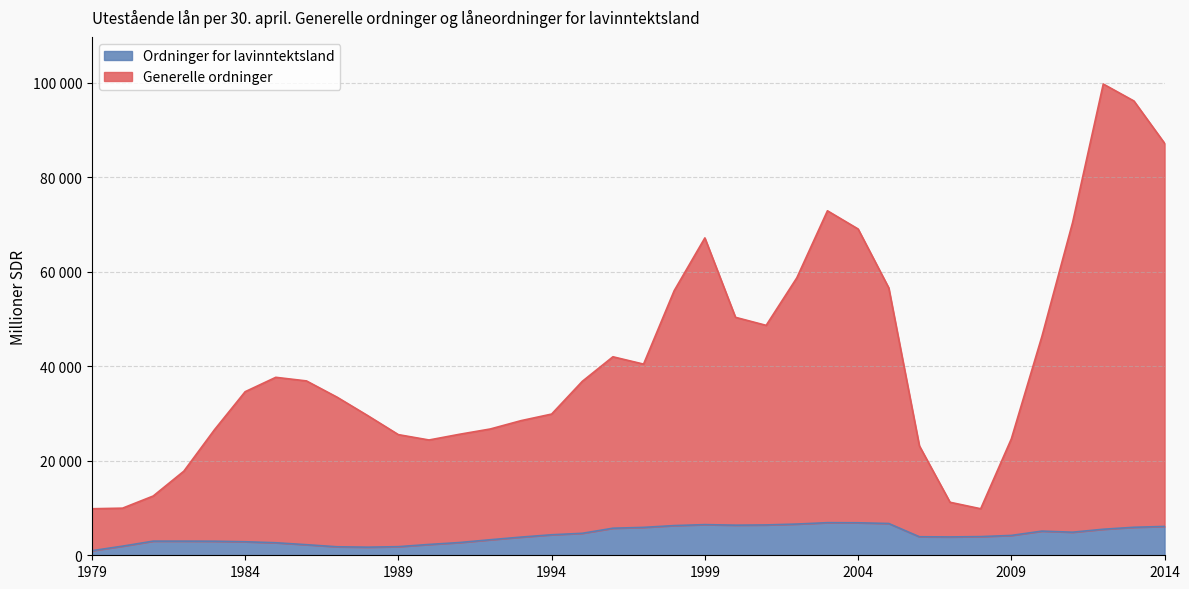

True or false: Ordninger for lavinntektsland and Generelle ordninger cross at least once.

False